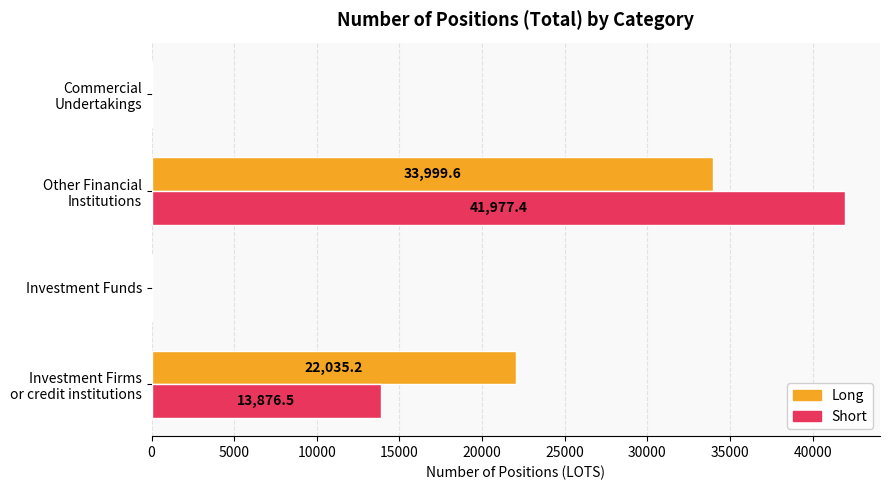

What is the sum of all Short values?

55853.9